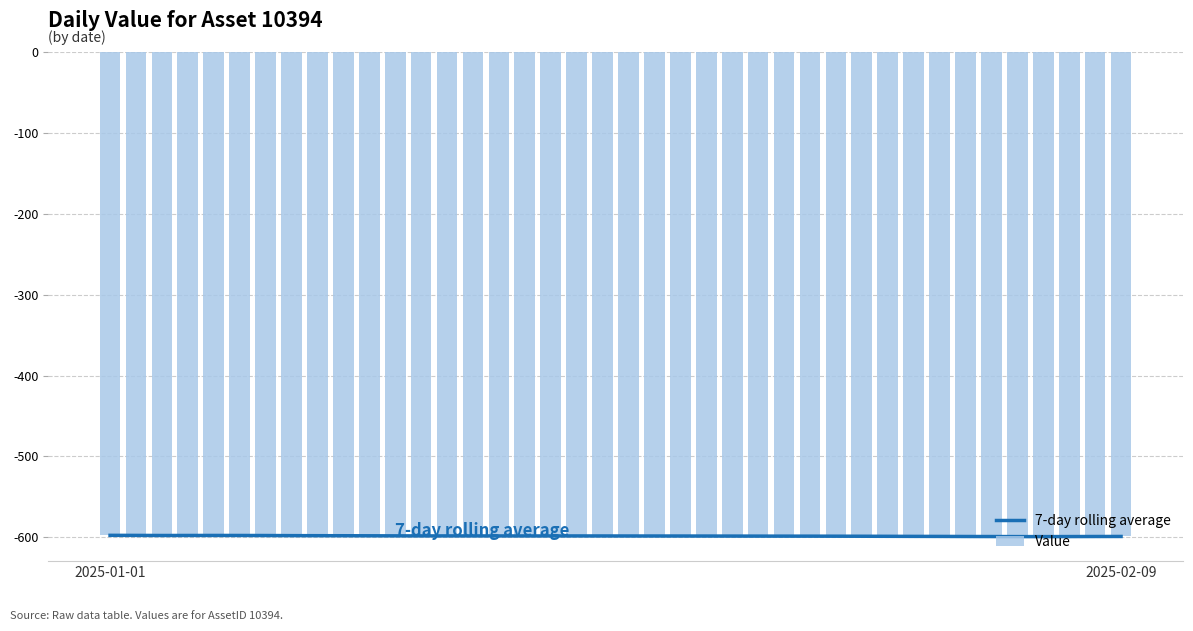

What is the difference between the maximum and minimum values in the 7-day rolling average series?

1.6